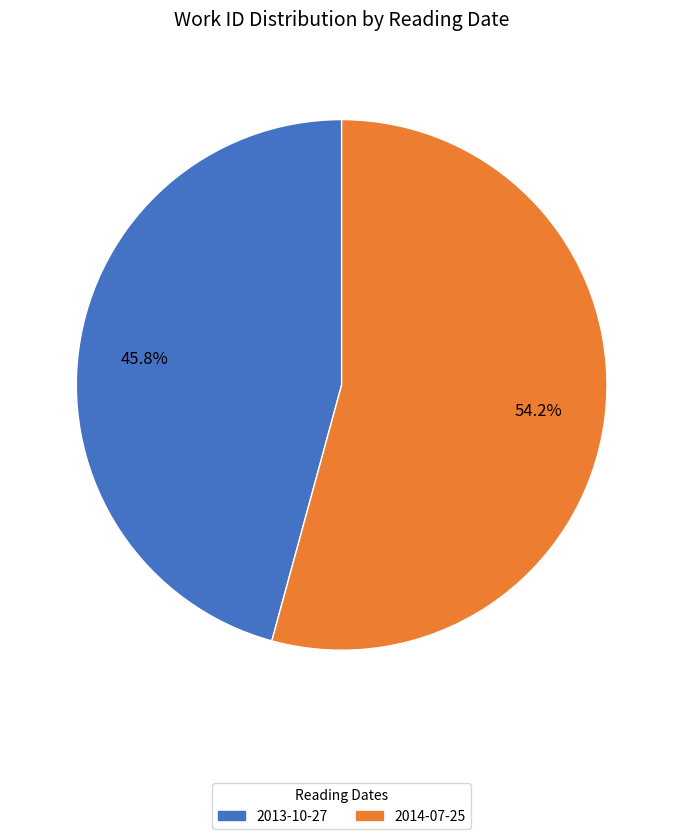

Do 2013-10-27 and 2014-07-25 together represent more than half of the pie?

Yes